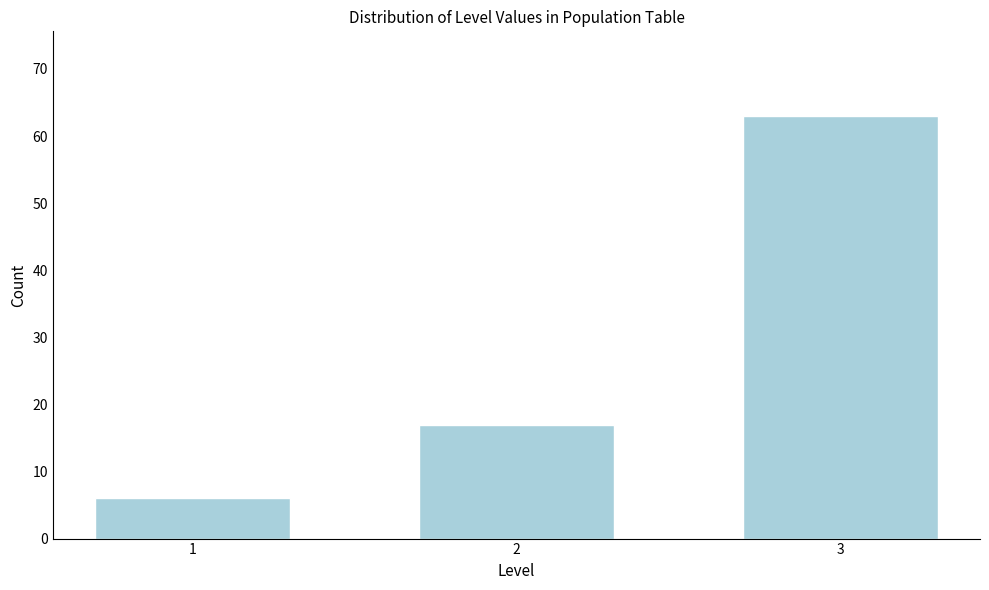

Reading left to right, list all the values displayed in this chart.

1=6	2=17	3=63